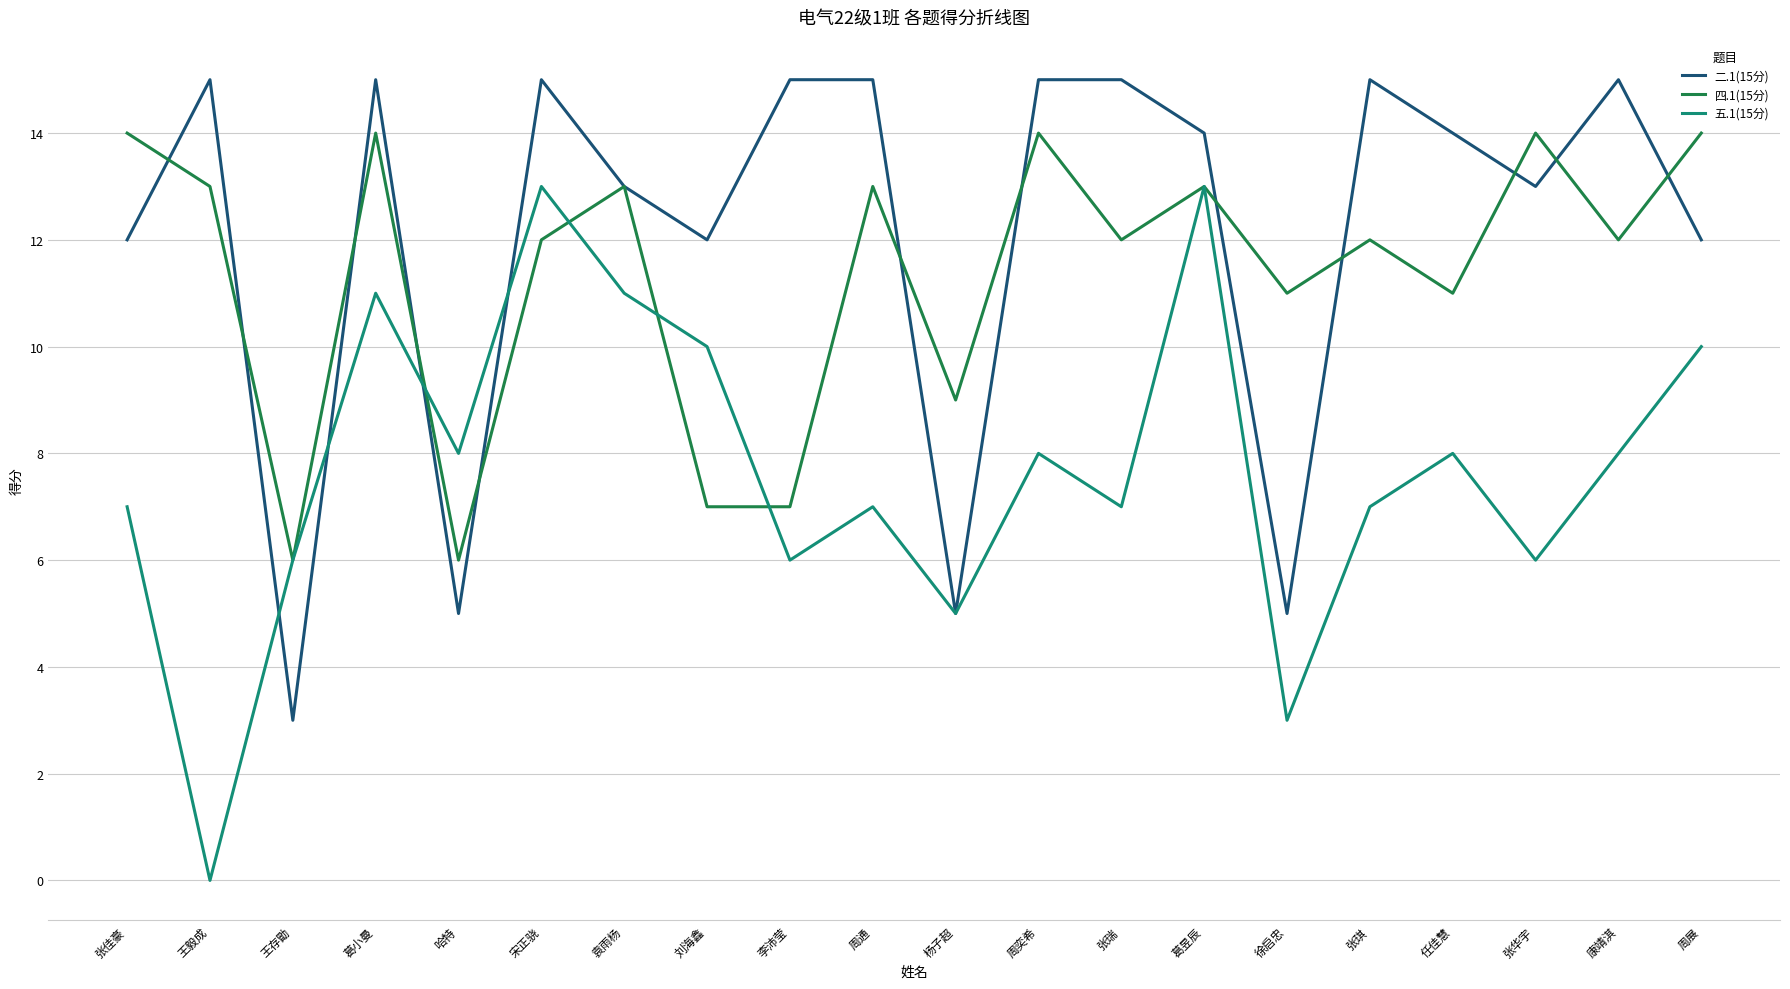

The value of 二.1(15分) at 张琪 is 23. True or false?

False